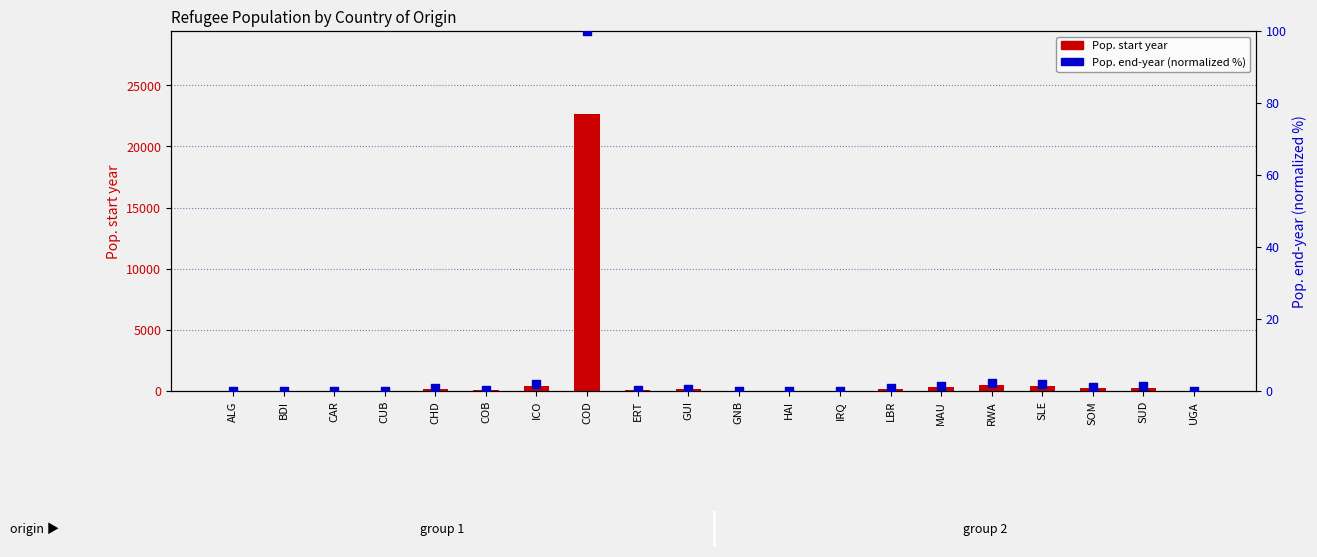

Which series has the widest spread of Y values?

Pop. start year